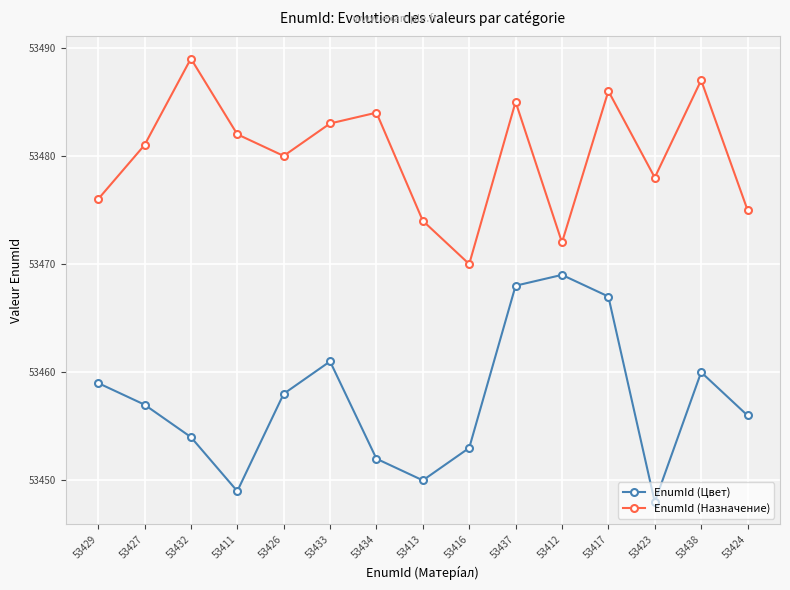

What is the average value of the EnumId (Цвет) series?

53457